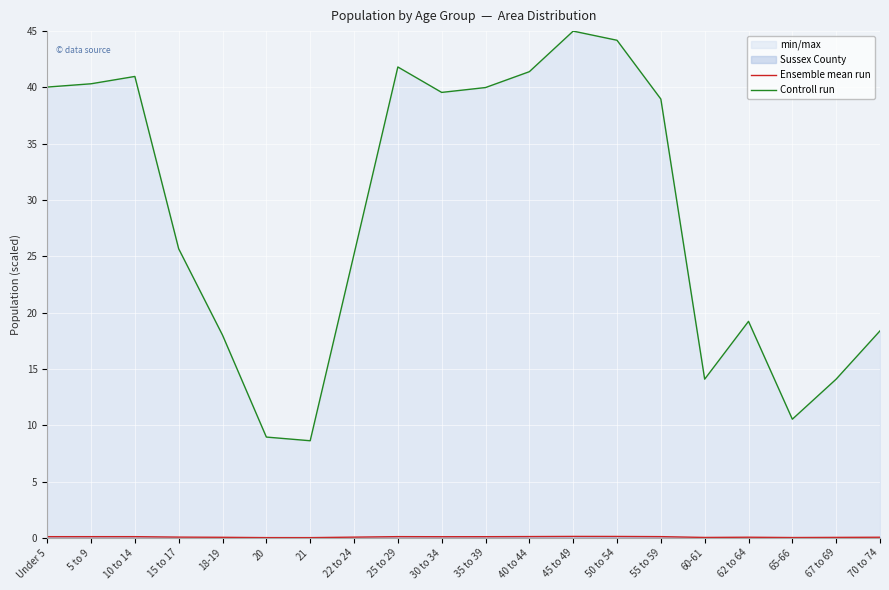

Where is the first local minimum for Ensemble mean run?

21